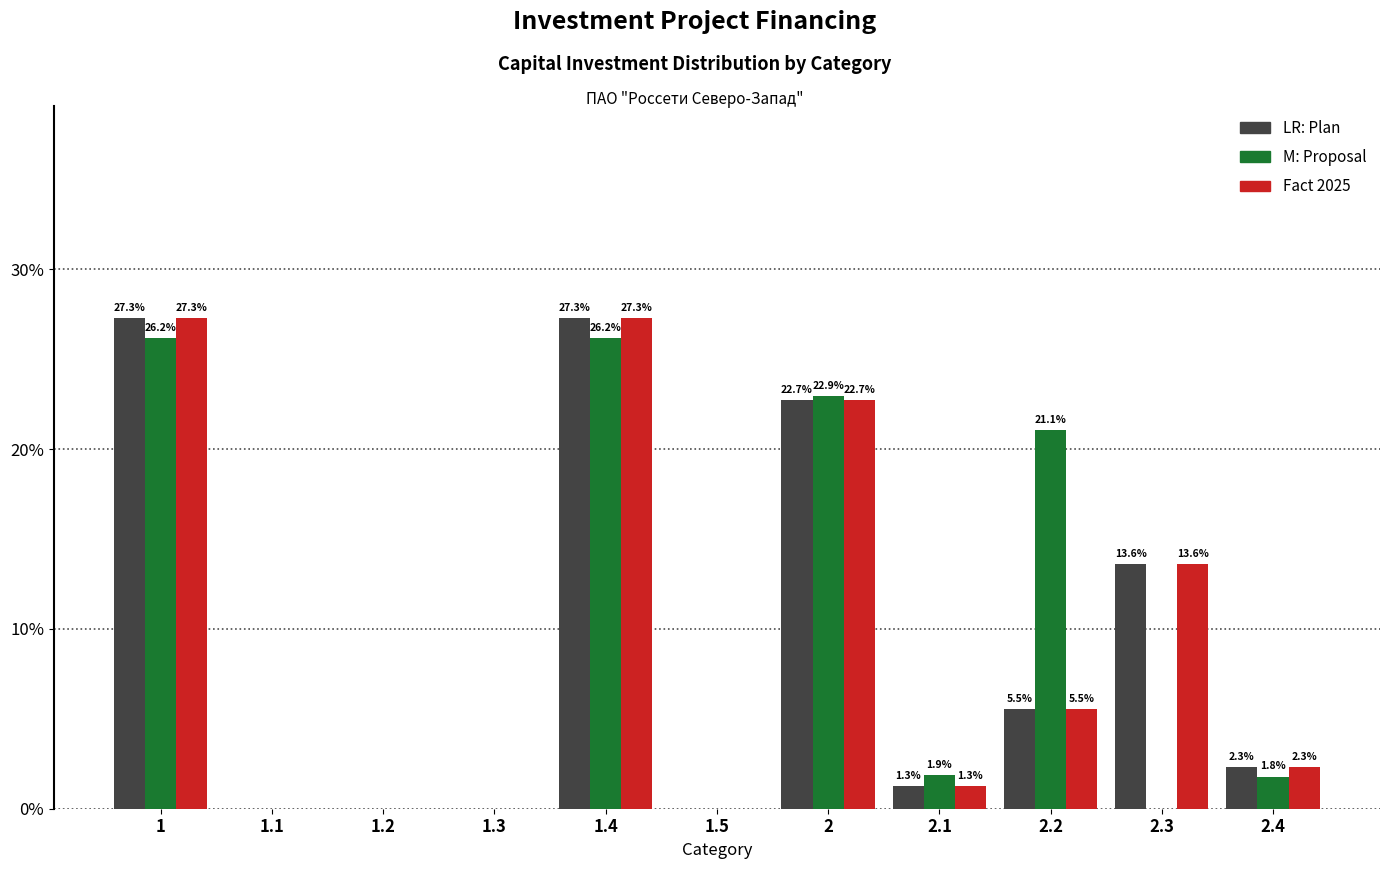

Reading left to right, extract all data points from this chart.

Plan: 1=27.3	1.1=0.0	1.2=0.0	1.3=0.0	1.4=27.3	1.5=0.0	2=22.7	2.1=1.3	2.2=5.5	2.3=13.6	2.4=2.3
Proposal: 1=26.2	1.1=0.0	1.2=0.0	1.3=0.0	1.4=26.2	1.5=0.0	2=22.9	2.1=1.9	2.2=21.1	2.3=0.0	2.4=1.8
Fact 2025: 1=27.3	1.1=0.0	1.2=0.0	1.3=0.0	1.4=27.3	1.5=0.0	2=22.7	2.1=1.3	2.2=5.5	2.3=13.6	2.4=2.3